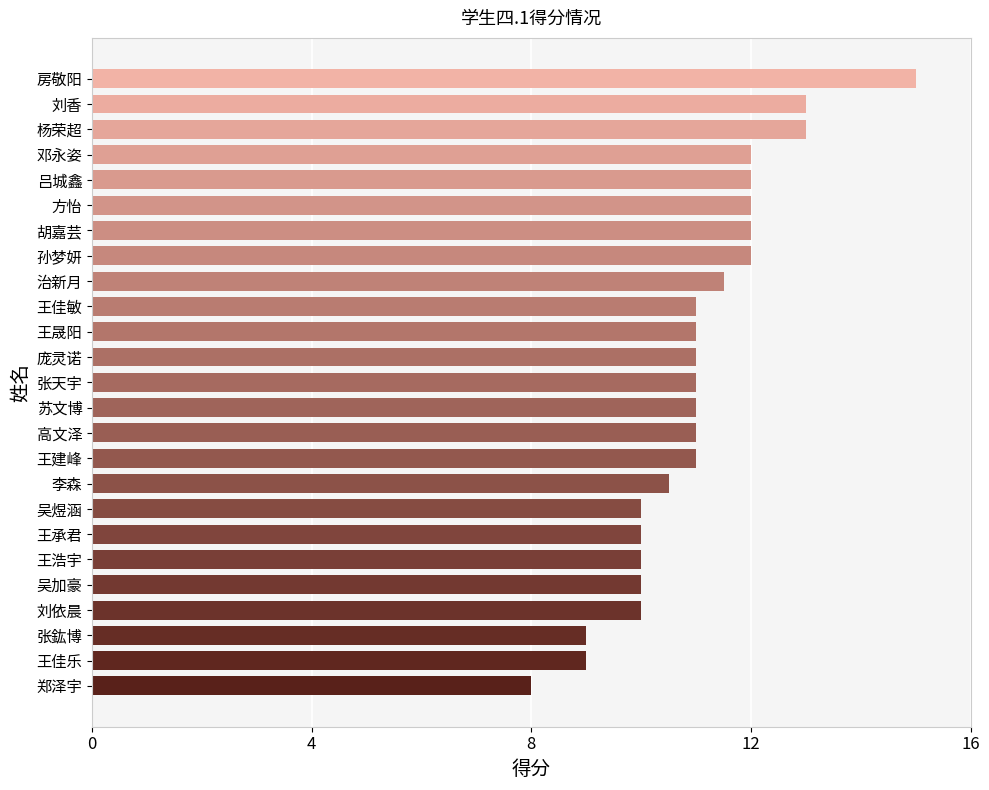

True or false: the data shows 12.0 at 孙梦妍.

True